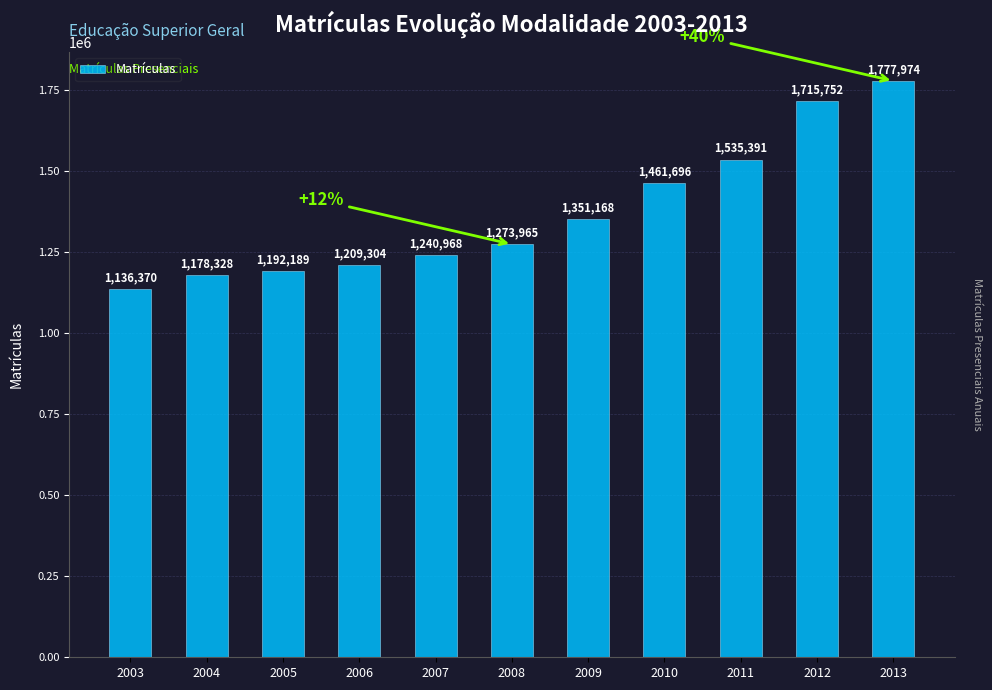

List the labels in order of value, largest first.

2013, 2012, 2011, 2010, 2009, 2008, 2007, 2006, 2005, 2004, 2003